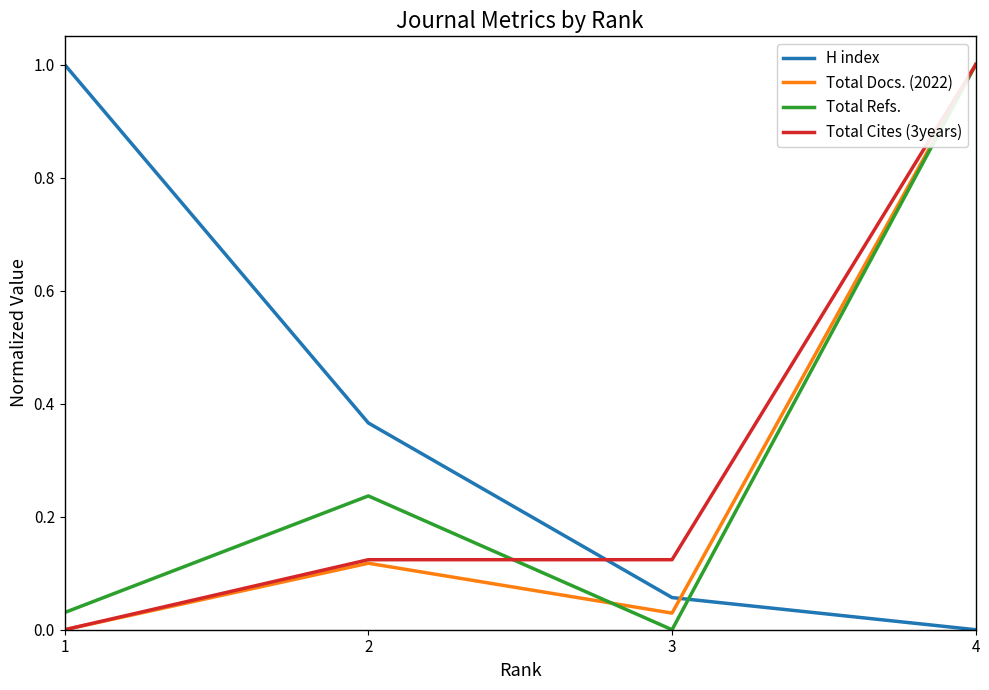

What is the difference between the highest and lowest values at 1?

1.0